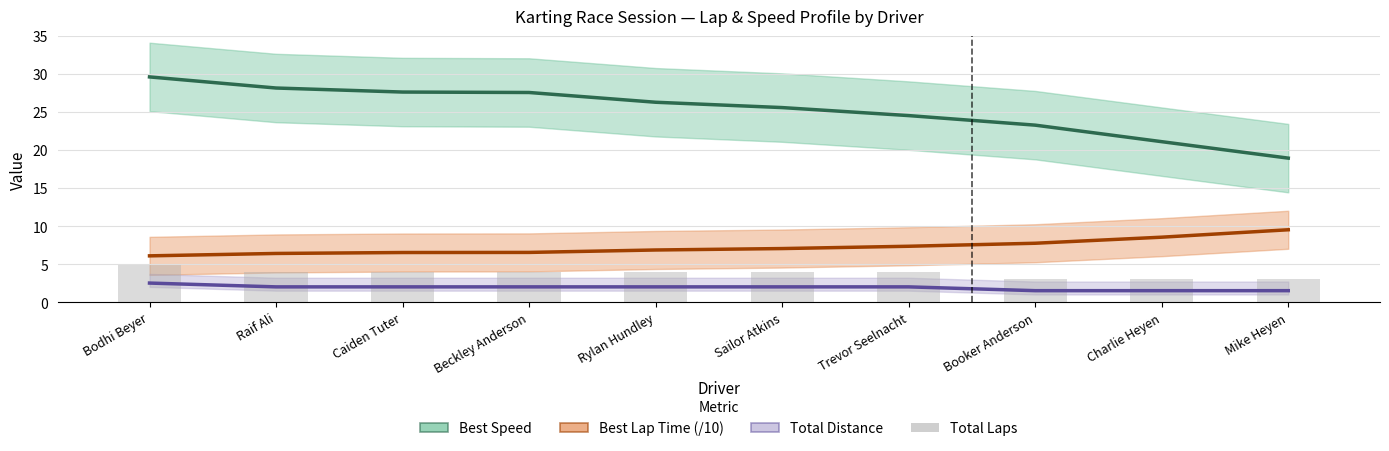

At which label does Best Speed first exceed 26?

Bodhi Beyer